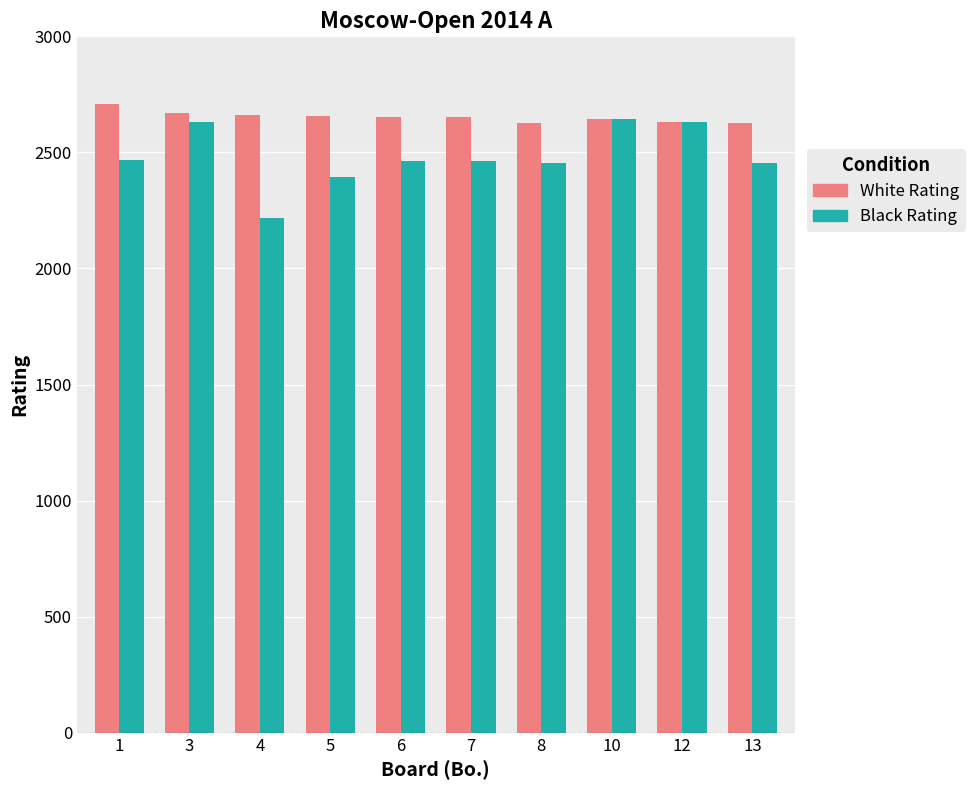

The value of White Rating at 1 is 2710. True or false?

True